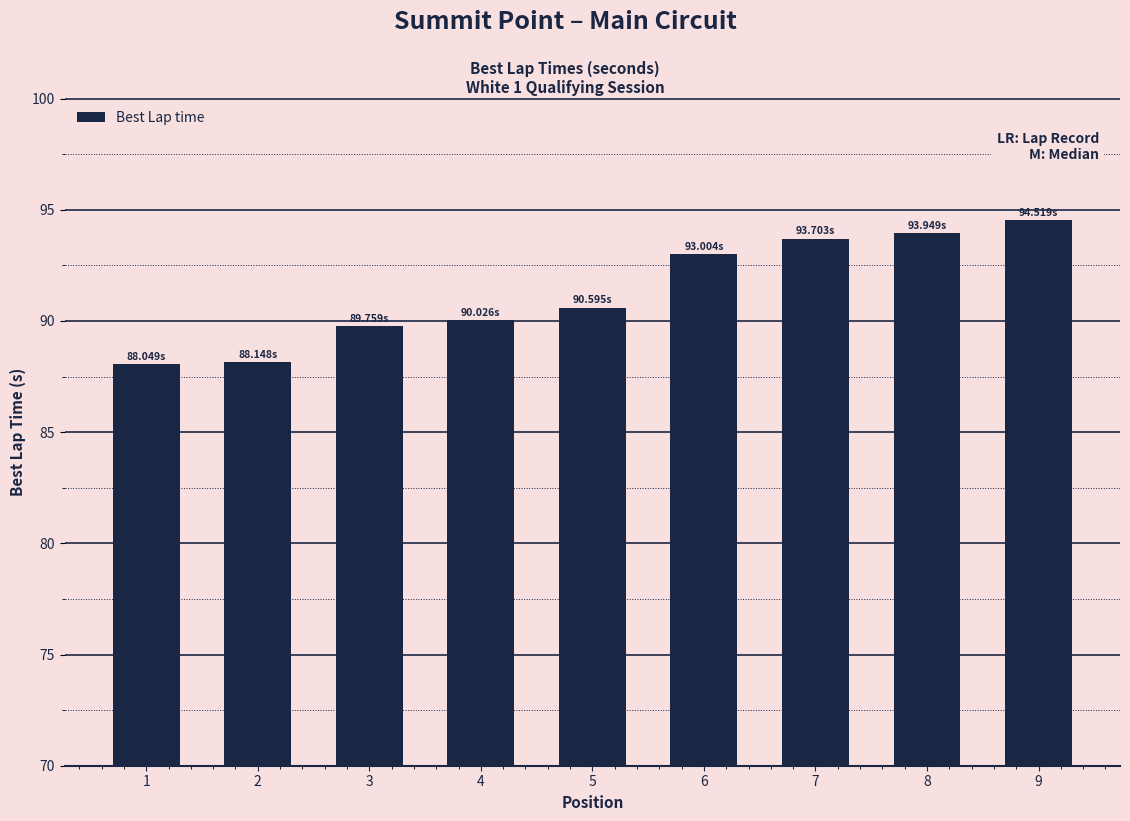

What is the ratio of the value at 9 to the value at 3?

1.1